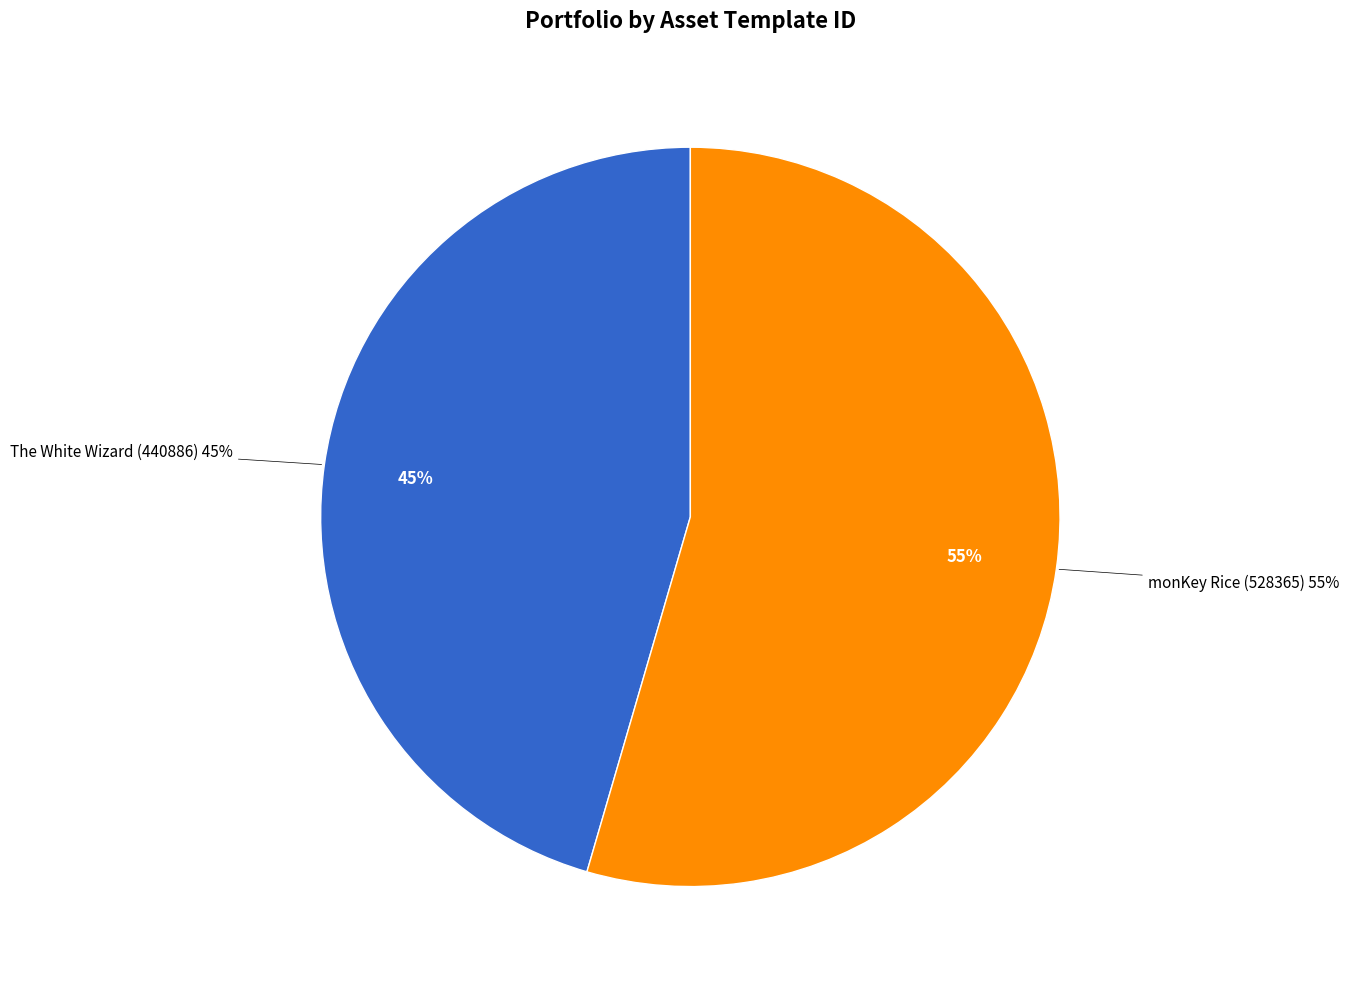

What percentage do The White Wizard (440886) and monKey Rice (528365) together represent?

100.0%